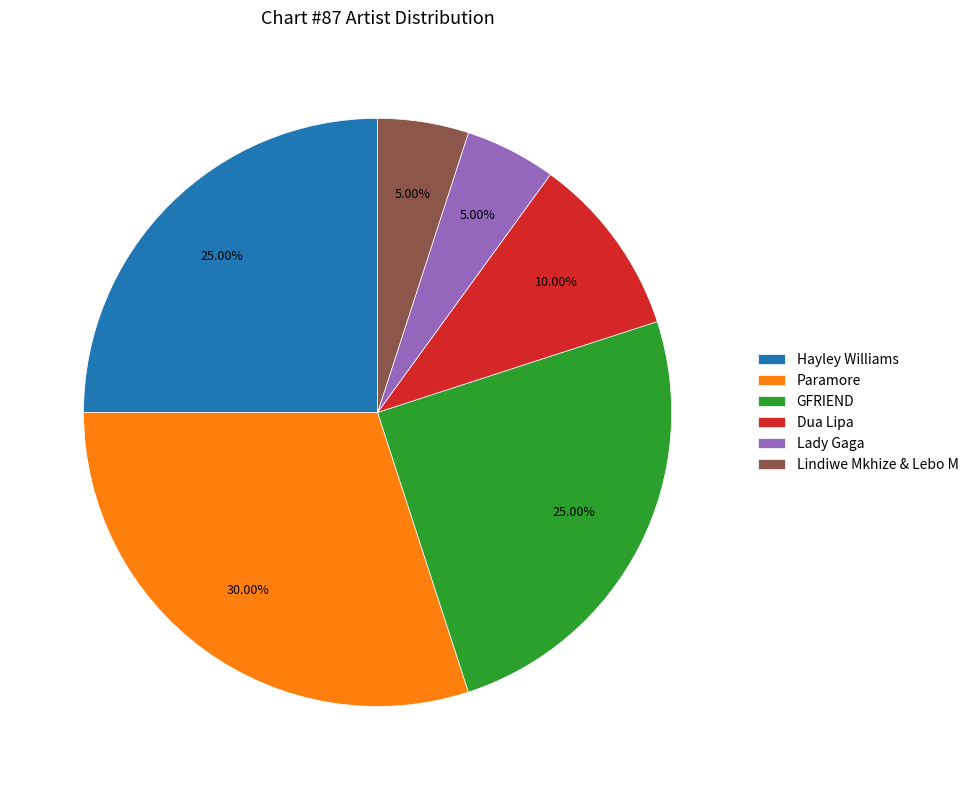

Does GFRIEND account for over 50% of the chart?

No